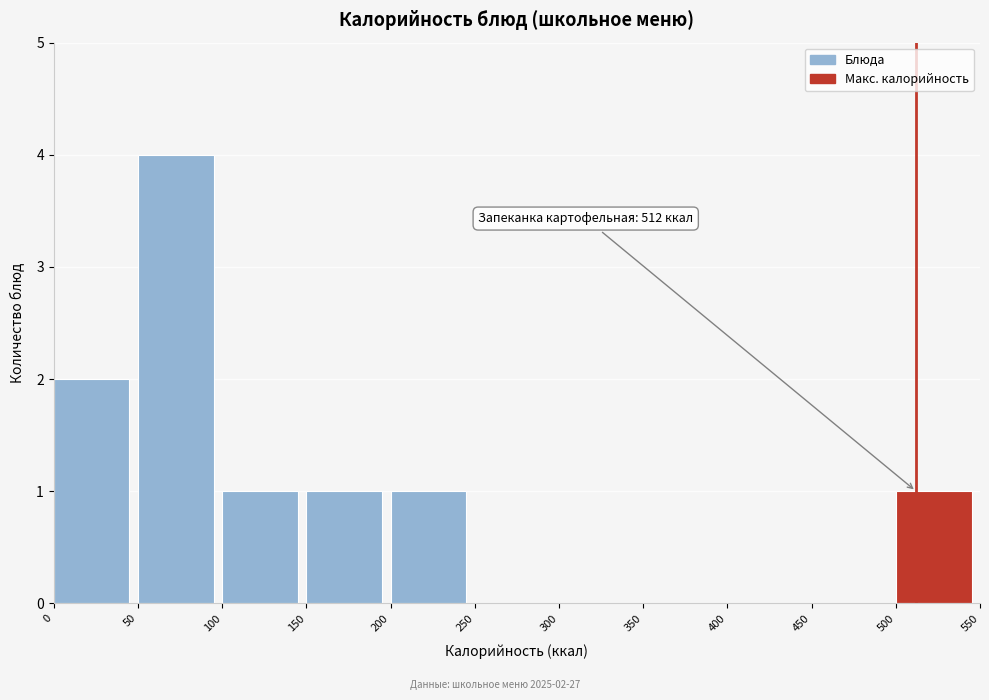

Which range on the x-axis has the tallest bar?

50 to 100